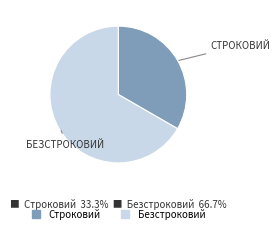

Does Безстроковий account for over 50% of the chart?

Yes